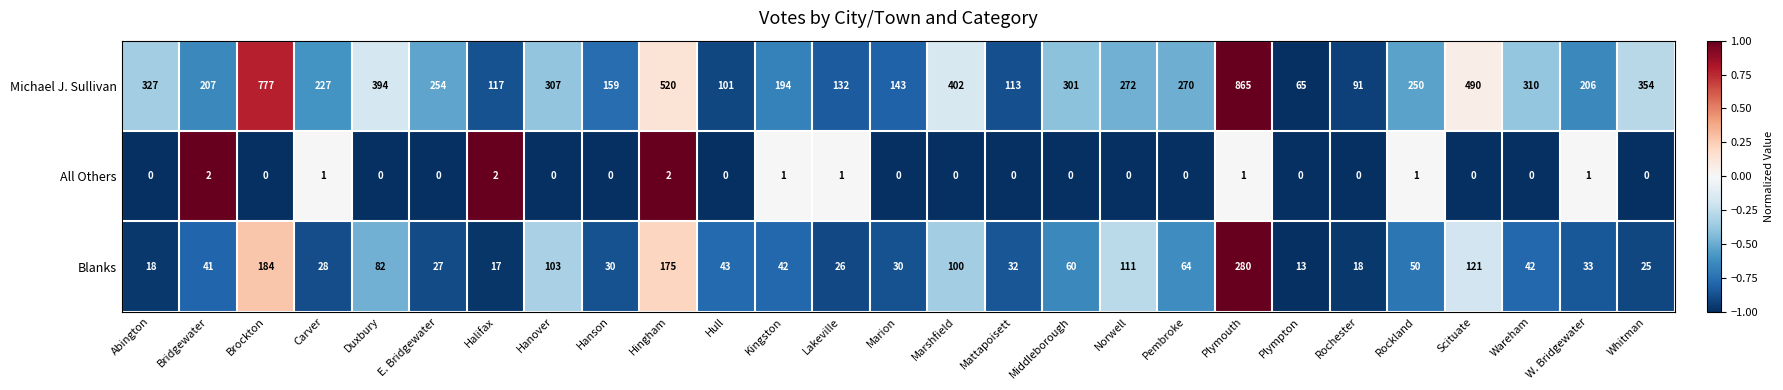

The value of Michael J. Sullivan at Rockland is 250. True or false?

True